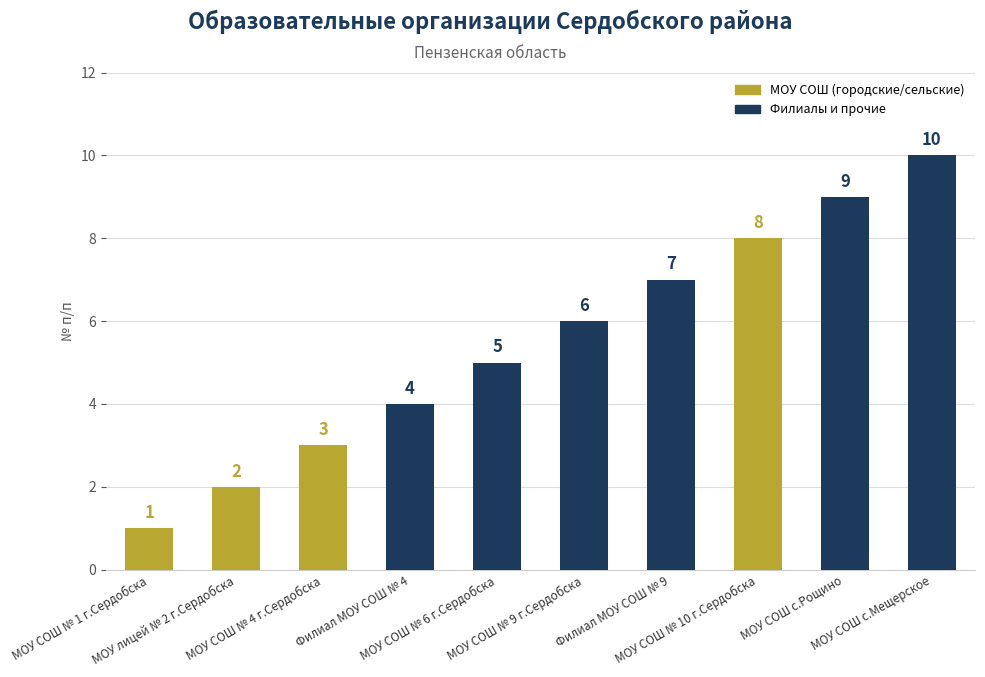

Reading left to right, transcribe all the data shown in this chart.

1	2	3	4	5	6	7	8	9	10